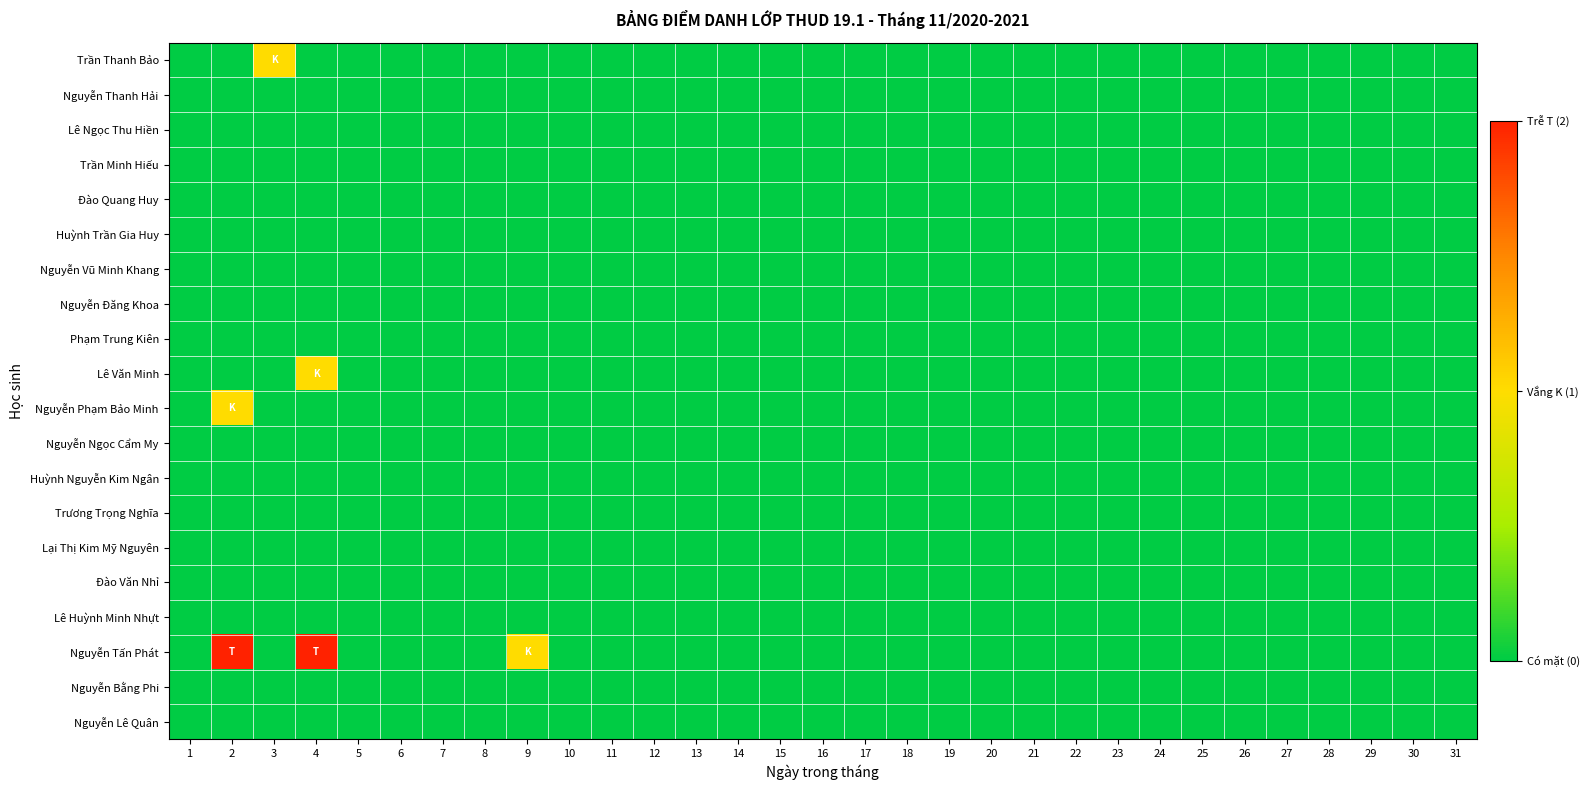

Reading left to right, transcribe all the data shown in this chart.

Trần Thanh Bảo: 1=0	2=0	3=1	4=0	5=0	6=0	7=0	8=0	9=0	10=0	11=0	12=0	13=0	14=0	15=0	16=0	17=0	18=0	19=0	20=0	21=0	22=0	23=0	24=0	25=0	26=0	27=0	28=0	29=0	30=0	31=0
Nguyễn Thanh Hải: 1=0	2=0	3=0	4=0	5=0	6=0	7=0	8=0	9=0	10=0	11=0	12=0	13=0	14=0	15=0	16=0	17=0	18=0	19=0	20=0	21=0	22=0	23=0	24=0	25=0	26=0	27=0	28=0	29=0	30=0	31=0
Lê Ngọc Thu Hiền: 1=0	2=0	3=0	4=0	5=0	6=0	7=0	8=0	9=0	10=0	11=0	12=0	13=0	14=0	15=0	16=0	17=0	18=0	19=0	20=0	21=0	22=0	23=0	24=0	25=0	26=0	27=0	28=0	29=0	30=0	31=0
Trần Minh Hiếu: 1=0	2=0	3=0	4=0	5=0	6=0	7=0	8=0	9=0	10=0	11=0	12=0	13=0	14=0	15=0	16=0	17=0	18=0	19=0	20=0	21=0	22=0	23=0	24=0	25=0	26=0	27=0	28=0	29=0	30=0	31=0
Đào Quang Huy: 1=0	2=0	3=0	4=0	5=0	6=0	7=0	8=0	9=0	10=0	11=0	12=0	13=0	14=0	15=0	16=0	17=0	18=0	19=0	20=0	21=0	22=0	23=0	24=0	25=0	26=0	27=0	28=0	29=0	30=0	31=0
Huỳnh Trần Gia Huy: 1=0	2=0	3=0	4=0	5=0	6=0	7=0	8=0	9=0	10=0	11=0	12=0	13=0	14=0	15=0	16=0	17=0	18=0	19=0	20=0	21=0	22=0	23=0	24=0	25=0	26=0	27=0	28=0	29=0	30=0	31=0
Nguyễn Vũ Minh Khang: 1=0	2=0	3=0	4=0	5=0	6=0	7=0	8=0	9=0	10=0	11=0	12=0	13=0	14=0	15=0	16=0	17=0	18=0	19=0	20=0	21=0	22=0	23=0	24=0	25=0	26=0	27=0	28=0	29=0	30=0	31=0
Nguyễn Đăng Khoa: 1=0	2=0	3=0	4=0	5=0	6=0	7=0	8=0	9=0	10=0	11=0	12=0	13=0	14=0	15=0	16=0	17=0	18=0	19=0	20=0	21=0	22=0	23=0	24=0	25=0	26=0	27=0	28=0	29=0	30=0	31=0
Phạm Trung Kiên: 1=0	2=0	3=0	4=0	5=0	6=0	7=0	8=0	9=0	10=0	11=0	12=0	13=0	14=0	15=0	16=0	17=0	18=0	19=0	20=0	21=0	22=0	23=0	24=0	25=0	26=0	27=0	28=0	29=0	30=0	31=0
Lê Văn Minh: 1=0	2=0	3=0	4=1	5=0	6=0	7=0	8=0	9=0	10=0	11=0	12=0	13=0	14=0	15=0	16=0	17=0	18=0	19=0	20=0	21=0	22=0	23=0	24=0	25=0	26=0	27=0	28=0	29=0	30=0	31=0
Nguyễn Phạm Bảo Minh: 1=0	2=1	3=0	4=0	5=0	6=0	7=0	8=0	9=0	10=0	11=0	12=0	13=0	14=0	15=0	16=0	17=0	18=0	19=0	20=0	21=0	22=0	23=0	24=0	25=0	26=0	27=0	28=0	29=0	30=0	31=0
Nguyễn Ngọc Cẩm My: 1=0	2=0	3=0	4=0	5=0	6=0	7=0	8=0	9=0	10=0	11=0	12=0	13=0	14=0	15=0	16=0	17=0	18=0	19=0	20=0	21=0	22=0	23=0	24=0	25=0	26=0	27=0	28=0	29=0	30=0	31=0
Huỳnh Nguyễn Kim Ngân: 1=0	2=0	3=0	4=0	5=0	6=0	7=0	8=0	9=0	10=0	11=0	12=0	13=0	14=0	15=0	16=0	17=0	18=0	19=0	20=0	21=0	22=0	23=0	24=0	25=0	26=0	27=0	28=0	29=0	30=0	31=0
Trương Trọng Nghĩa: 1=0	2=0	3=0	4=0	5=0	6=0	7=0	8=0	9=0	10=0	11=0	12=0	13=0	14=0	15=0	16=0	17=0	18=0	19=0	20=0	21=0	22=0	23=0	24=0	25=0	26=0	27=0	28=0	29=0	30=0	31=0
Lại Thị Kim Mỹ Nguyên: 1=0	2=0	3=0	4=0	5=0	6=0	7=0	8=0	9=0	10=0	11=0	12=0	13=0	14=0	15=0	16=0	17=0	18=0	19=0	20=0	21=0	22=0	23=0	24=0	25=0	26=0	27=0	28=0	29=0	30=0	31=0
Đào Văn Nhỉ: 1=0	2=0	3=0	4=0	5=0	6=0	7=0	8=0	9=0	10=0	11=0	12=0	13=0	14=0	15=0	16=0	17=0	18=0	19=0	20=0	21=0	22=0	23=0	24=0	25=0	26=0	27=0	28=0	29=0	30=0	31=0
Lê Huỳnh Minh Nhựt: 1=0	2=0	3=0	4=0	5=0	6=0	7=0	8=0	9=0	10=0	11=0	12=0	13=0	14=0	15=0	16=0	17=0	18=0	19=0	20=0	21=0	22=0	23=0	24=0	25=0	26=0	27=0	28=0	29=0	30=0	31=0
Nguyễn Tấn Phát: 1=0	2=2	3=0	4=2	5=0	6=0	7=0	8=0	9=1	10=0	11=0	12=0	13=0	14=0	15=0	16=0	17=0	18=0	19=0	20=0	21=0	22=0	23=0	24=0	25=0	26=0	27=0	28=0	29=0	30=0	31=0
Nguyễn Bằng Phi: 1=0	2=0	3=0	4=0	5=0	6=0	7=0	8=0	9=0	10=0	11=0	12=0	13=0	14=0	15=0	16=0	17=0	18=0	19=0	20=0	21=0	22=0	23=0	24=0	25=0	26=0	27=0	28=0	29=0	30=0	31=0
Nguyễn Lê Quân: 1=0	2=0	3=0	4=0	5=0	6=0	7=0	8=0	9=0	10=0	11=0	12=0	13=0	14=0	15=0	16=0	17=0	18=0	19=0	20=0	21=0	22=0	23=0	24=0	25=0	26=0	27=0	28=0	29=0	30=0	31=0